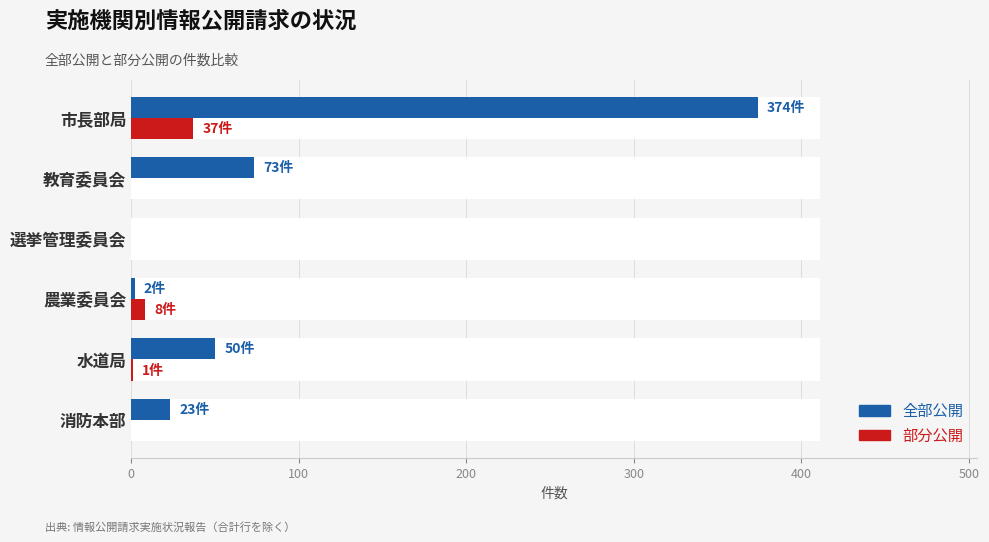

At how many categories does at least one series exceed 124?

1